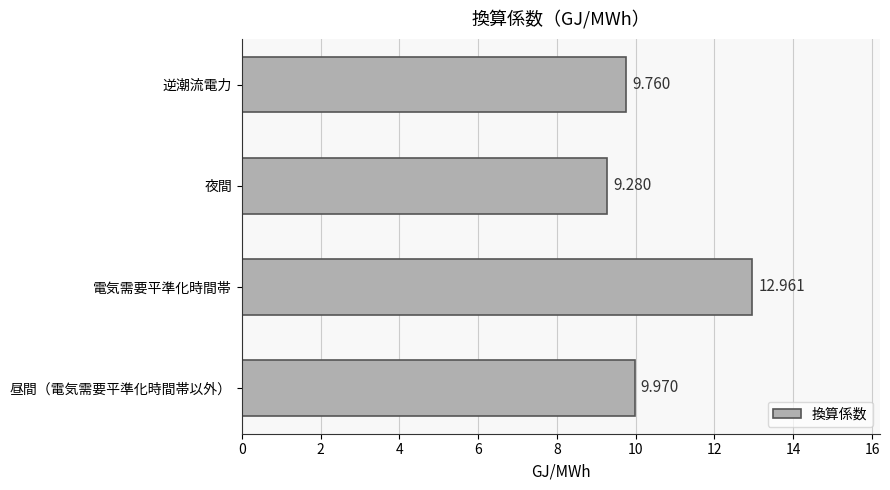

What is the difference between the maximum and second lowest values?

3.2